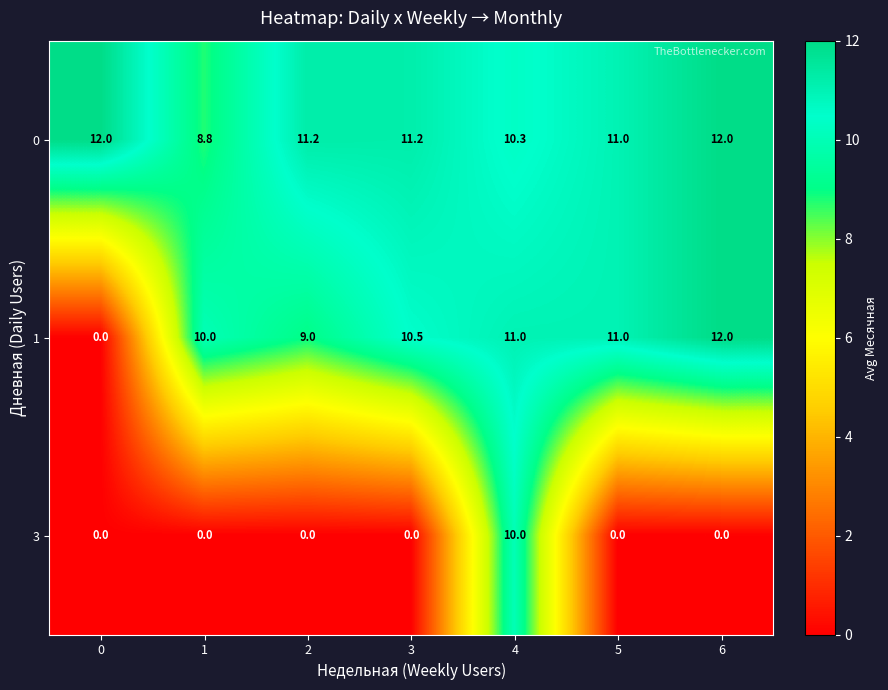

Reading left to right, what are all the values shown in this chart?

0: 0=12.0	1=8.8	2=11.2	3=11.2	4=10.3	5=11.0	6=12.0
1: 0=0.0	1=10.0	2=9.0	3=10.5	4=11.0	5=11.0	6=12.0
3: 0=0.0	1=0.0	2=0.0	3=0.0	4=10.0	5=0.0	6=0.0